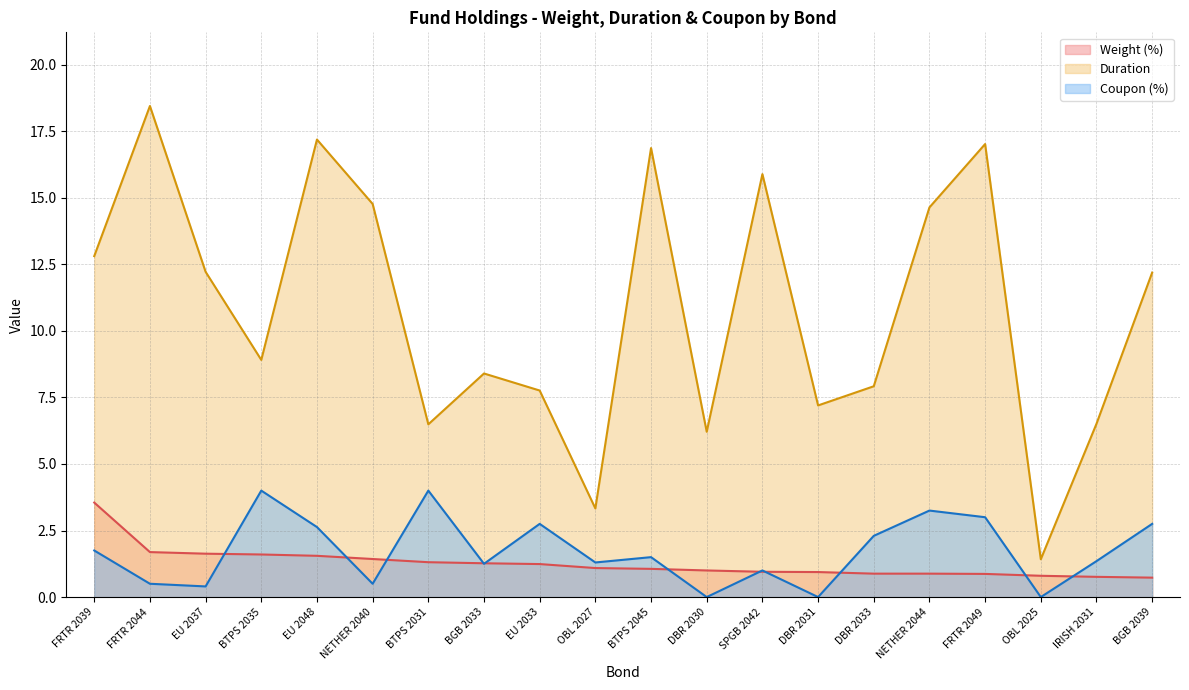

Between BTPS 2035 and BGB 2033, which is larger?

BTPS 2035